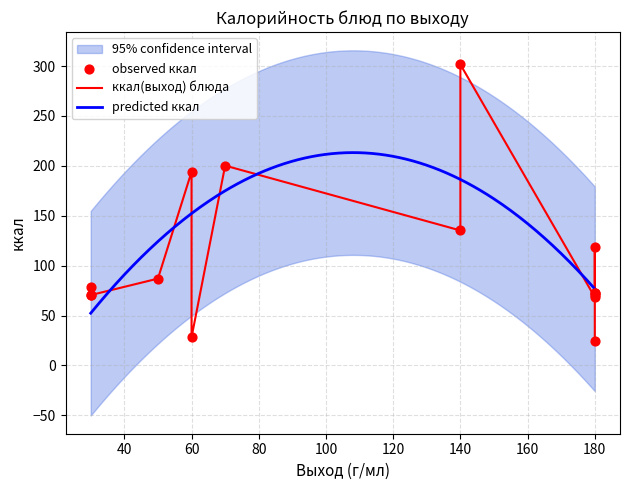

What is the highest value of the predicted ккал series?

213.2